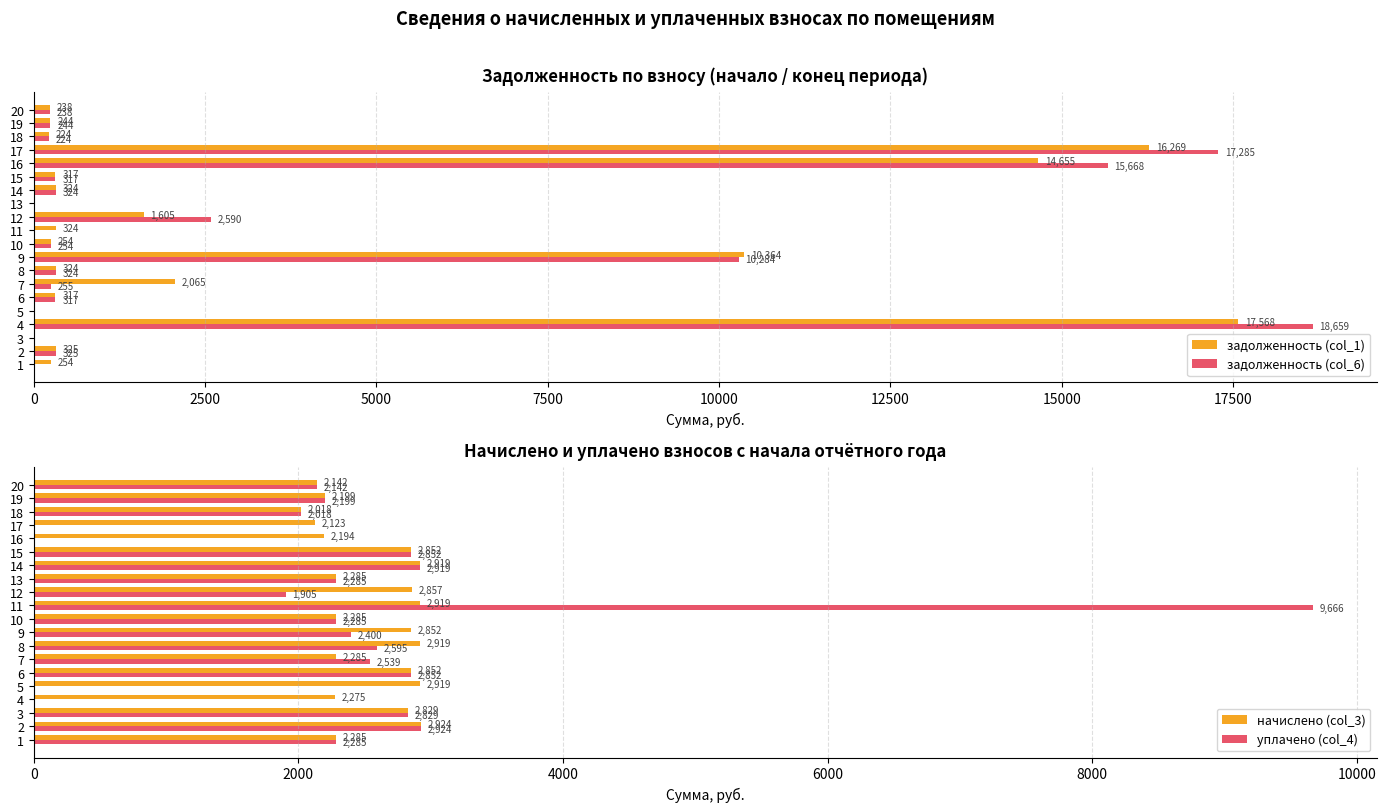

The value of задолженность (col_6) at 3 is -6893.1. True or false?

False